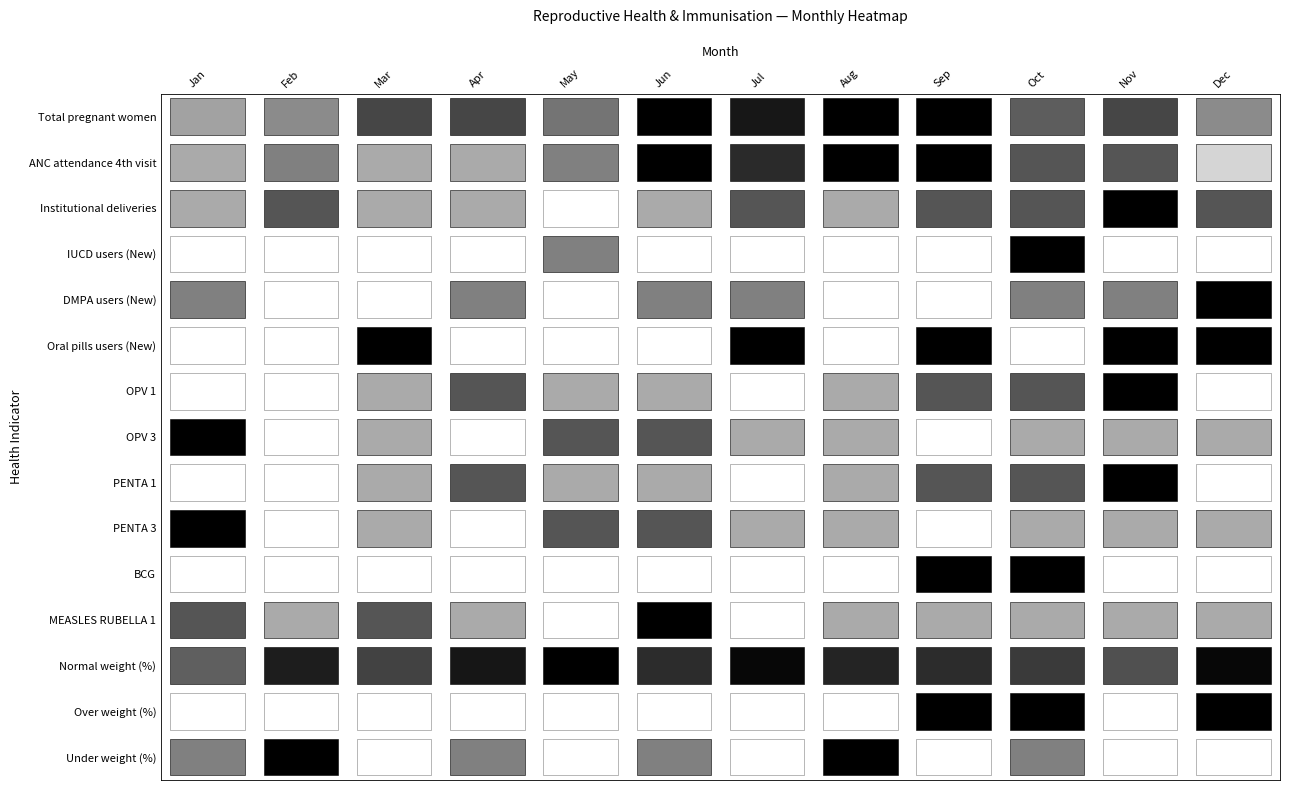

How many positive values does the IUCD users (New) series have?

2